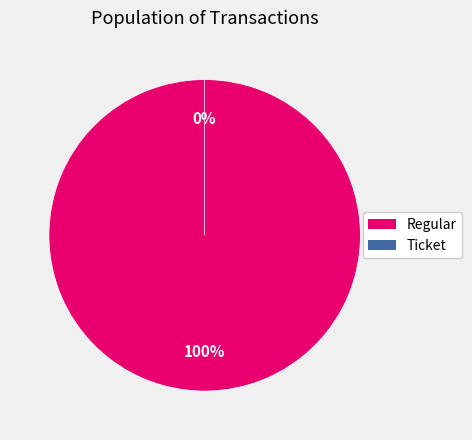

Is it true that Regular is 100% of the pie?

True